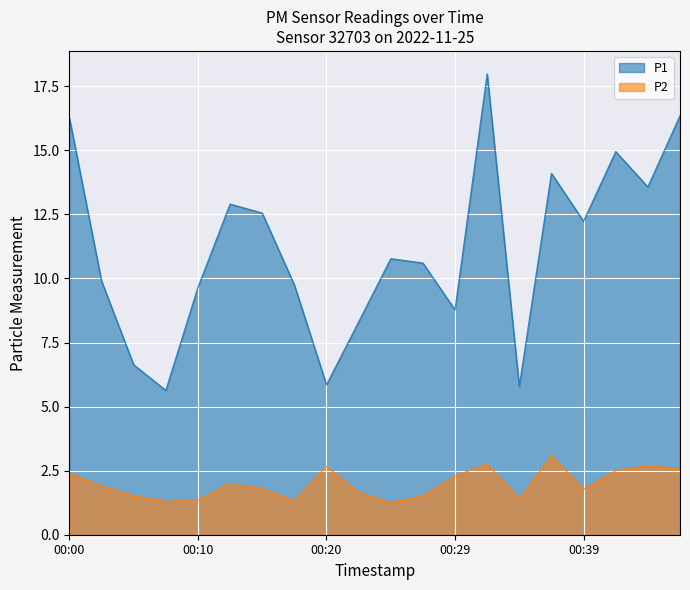

What is the greatest value displayed?

18.0